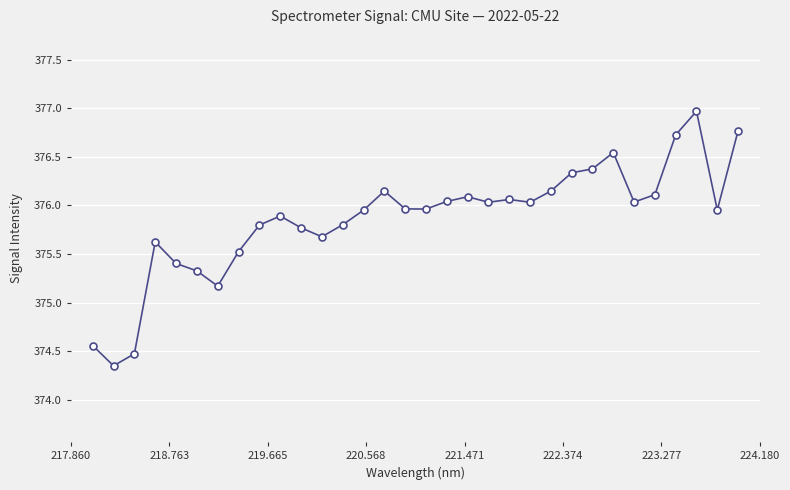

What is the maximum value shown in the chart?

377.0